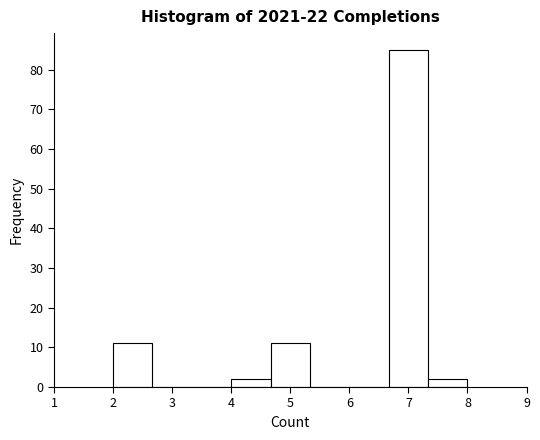

What is the height of the bar covering 4.0 to 4.7 on the x-axis? Neither the bar edges nor the heights are printed on the chart, so give them approximately, as read against the axes.

2